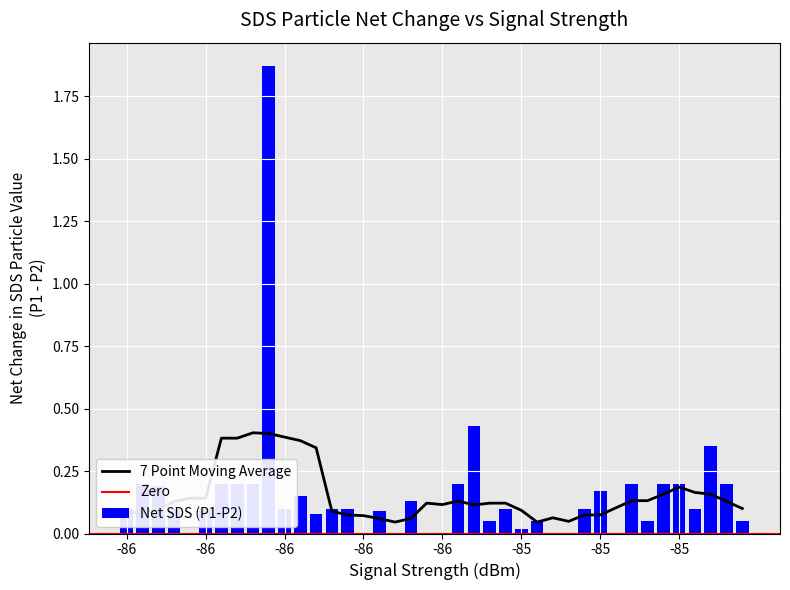

Are the bars grouped side by side (vs. stacked)?

Yes